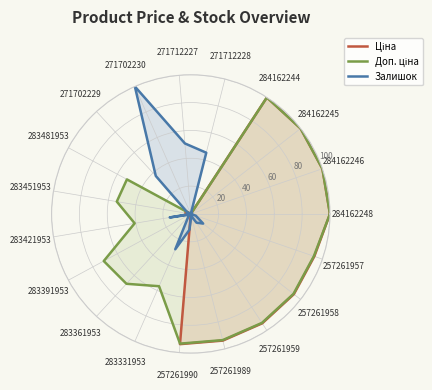

What is the greatest value displayed?

100.0